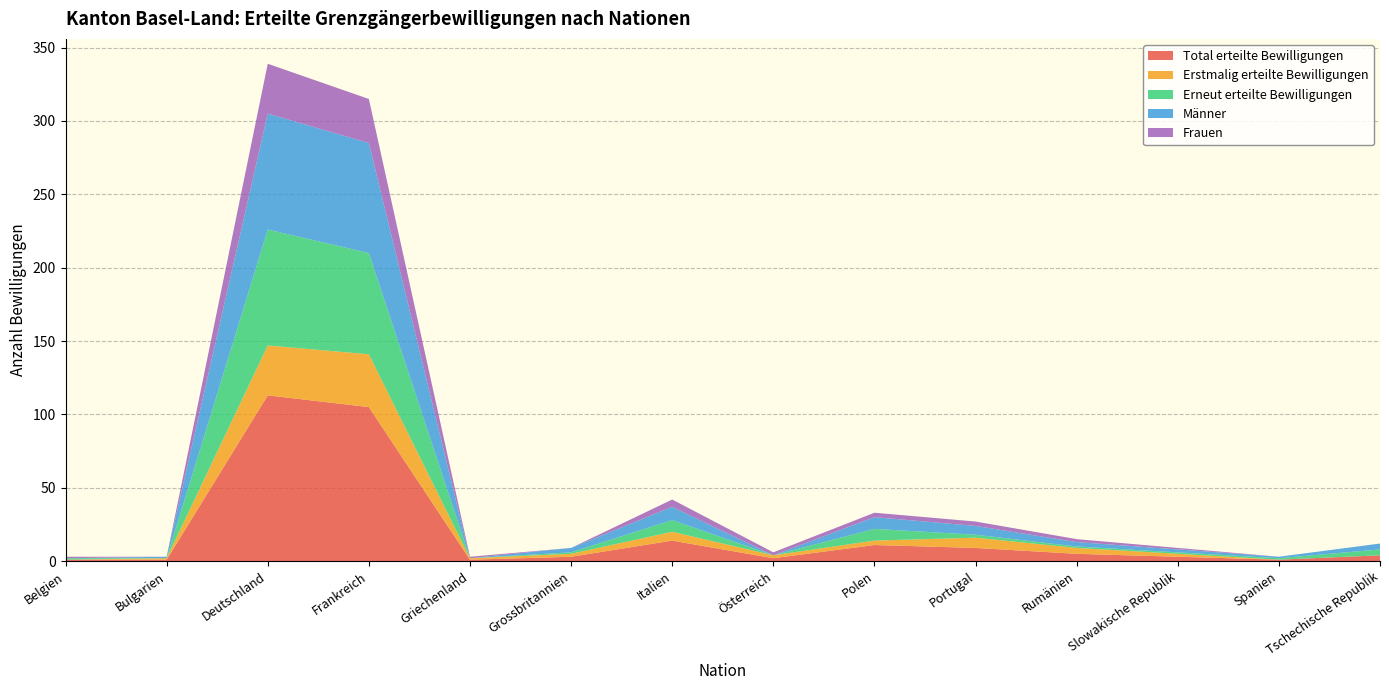

Reading left to right, what are all the values shown in this chart?

Total erteilte Bewilligungen: 1	1	113	105	1	3	14	2	11	9	5	3	1	4
Erstmalig erteilte Bewilligungen: 0	1	34	36	1	2	6	2	3	7	4	2	0	0
Erneut erteilte Bewilligungen: 1	0	79	69	0	1	8	0	8	2	1	1	1	4
Männer: 0	1	79	75	0	3	9	0	8	6	3	2	1	4
Frauen: 1	0	34	30	1	0	5	2	3	3	2	1	0	0